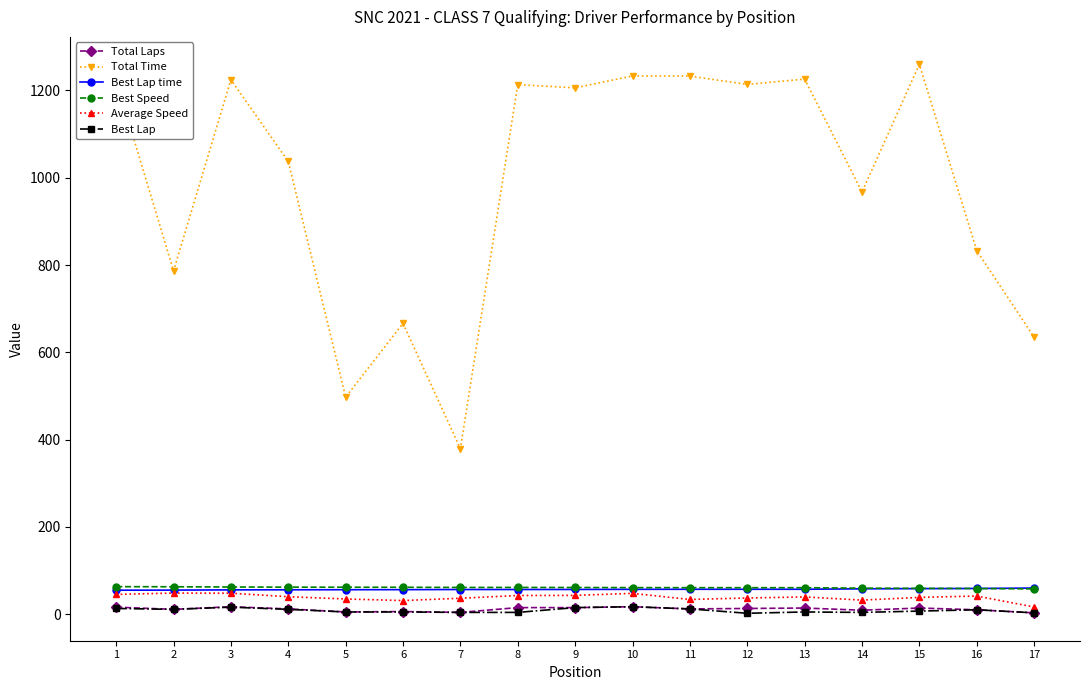

True or false: Best Lap and Average Speed intersect in this chart.

False